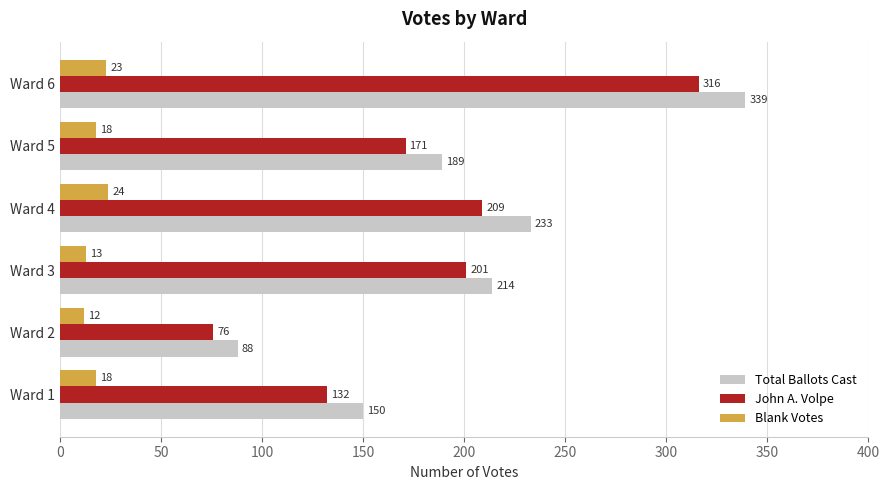

List the series in order of their peak value, highest first.

Total Ballots Cast, John A. Volpe, Blank Votes